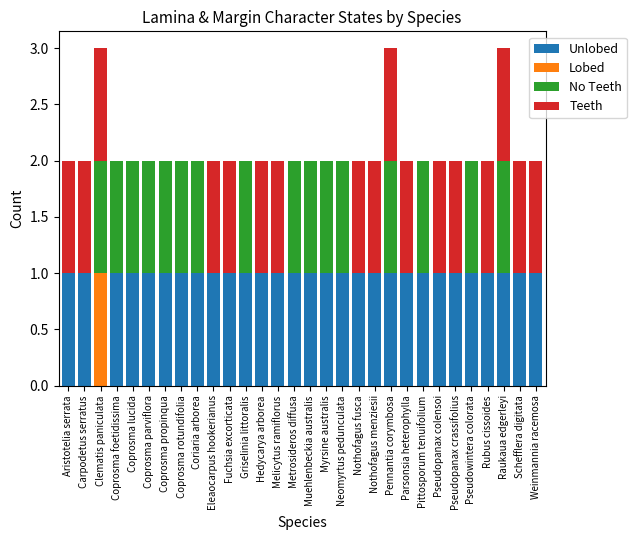

True or false: Unlobed has a value of 1 at Myrsine australis.

True